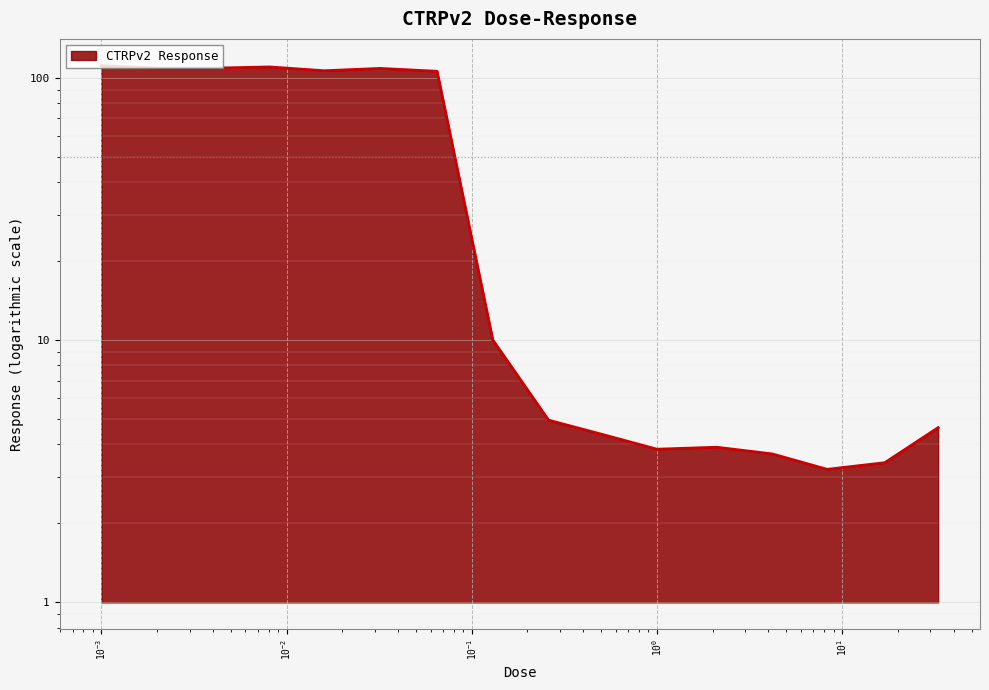

What is the value of the 11th point from the left?

3.8